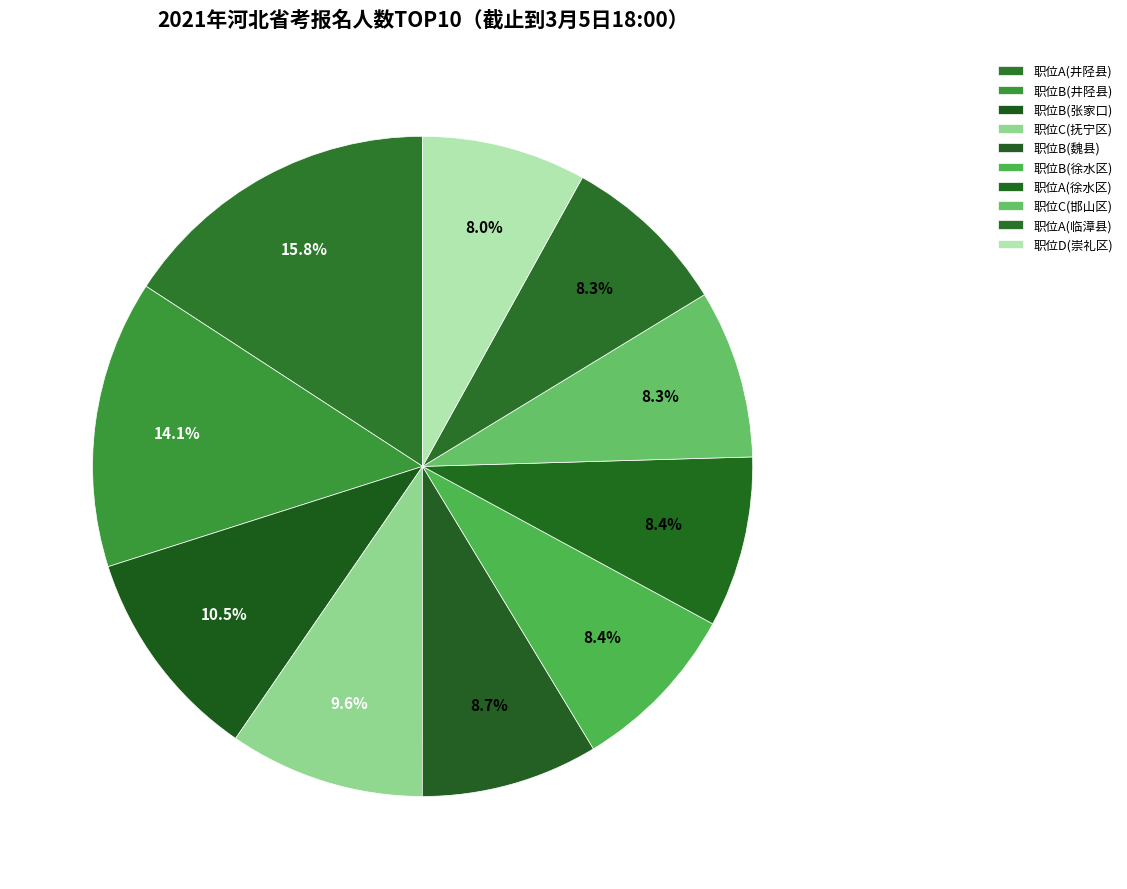

How many segments does this pie chart have?

10